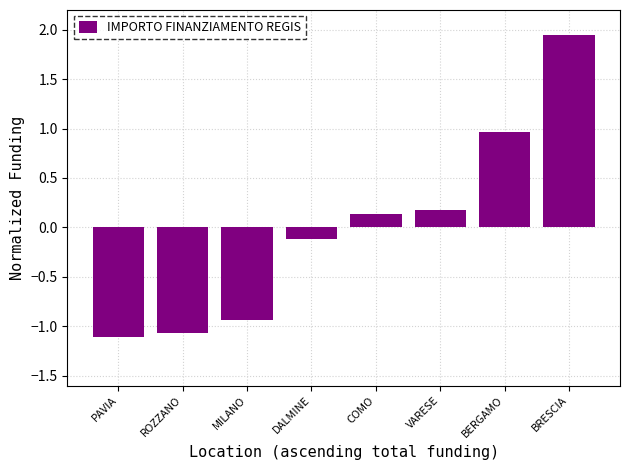

What is the smallest value displayed?

-1.1